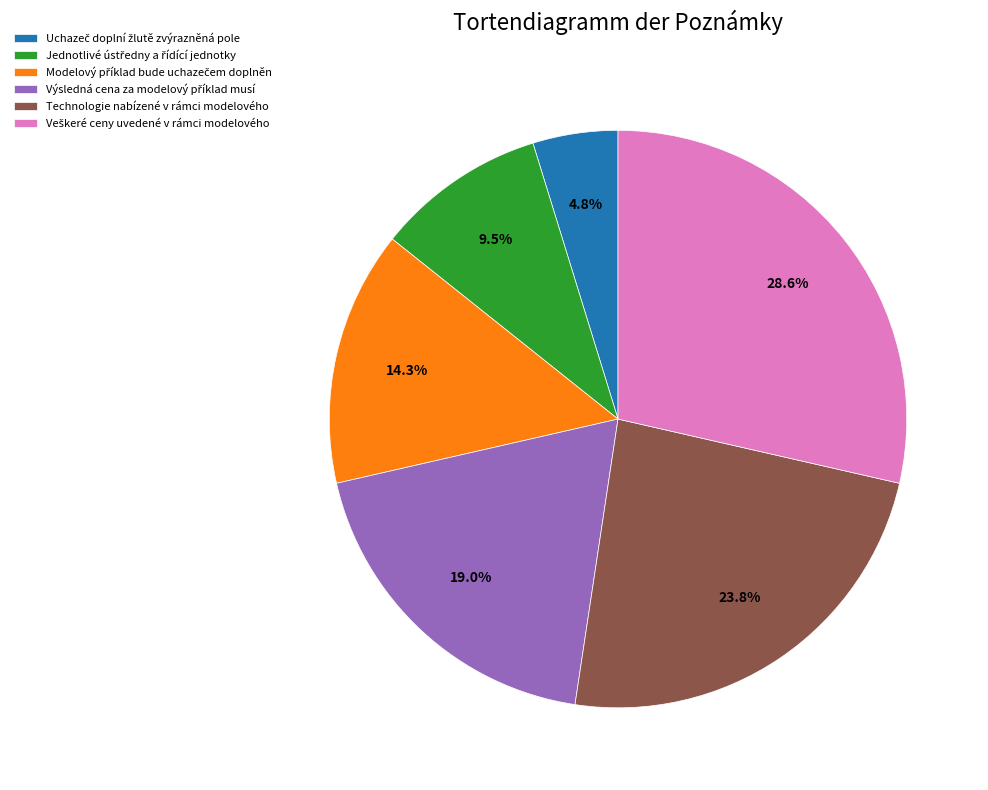

Does any single category account for the majority?

No